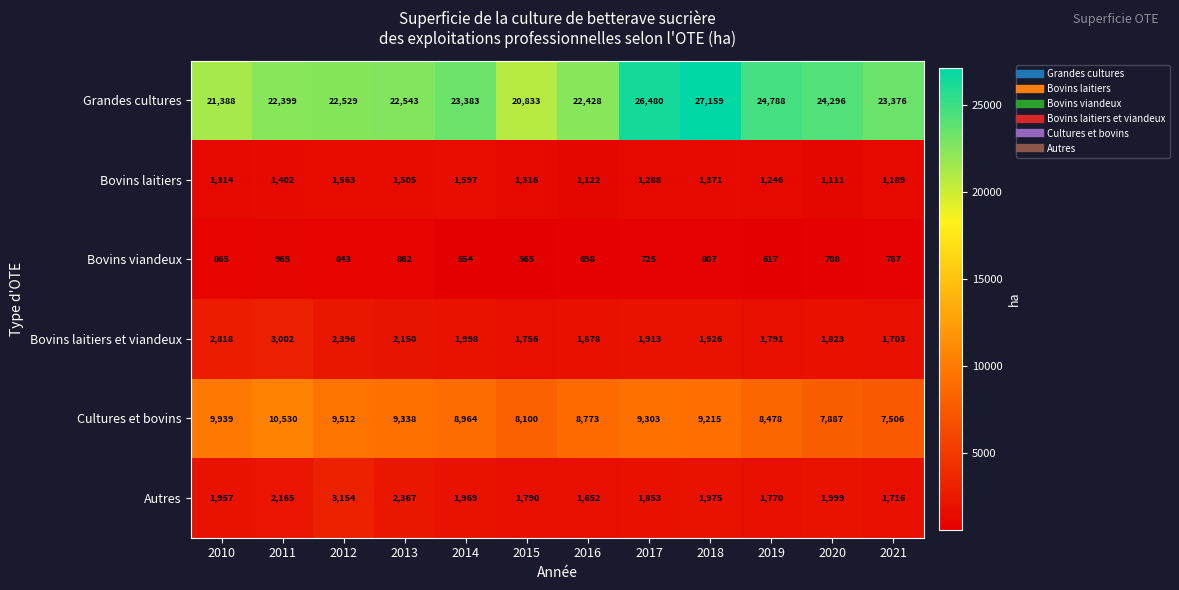

How many data points does each series have?

12